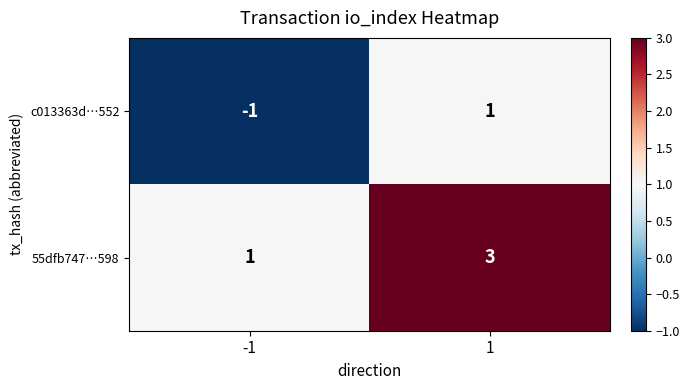

Which category has the lowest value across all series?

-1